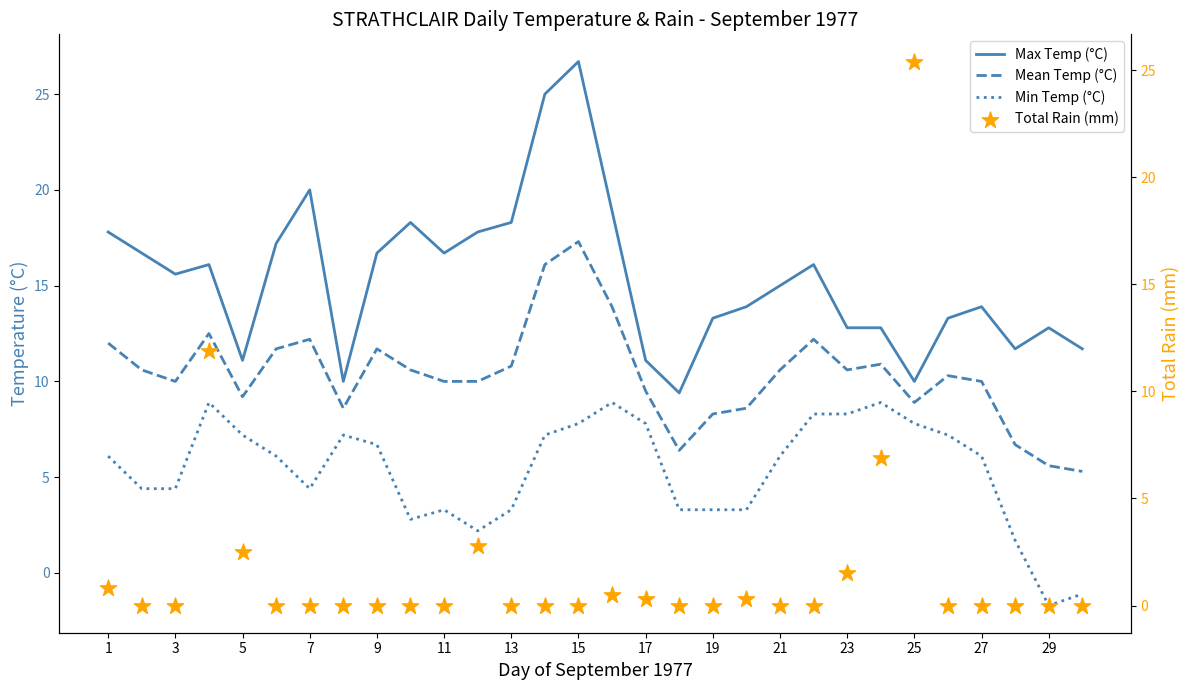

At how many categories does at least one series exceed 9?

30